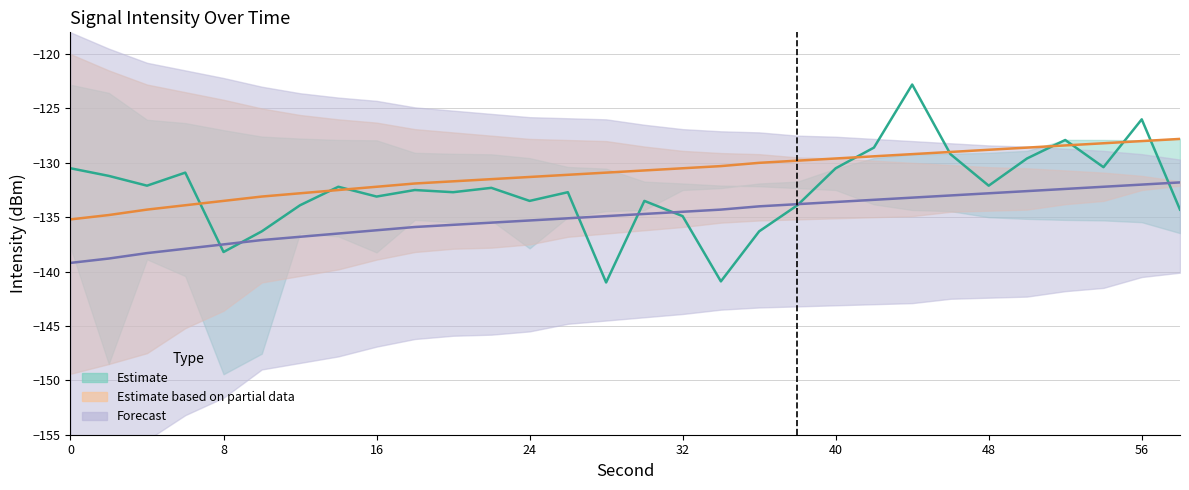

Between 58 and 48, which is larger?

58